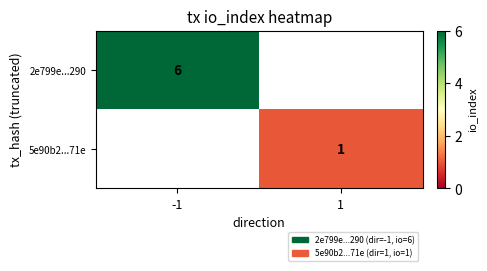

How many data points does each series have?

2